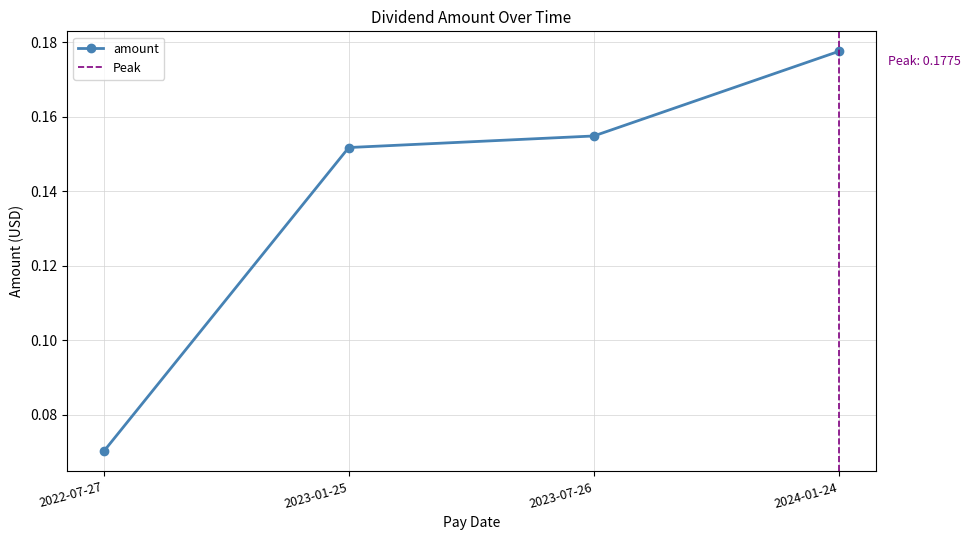

Which label corresponds to the largest value in the chart?

2024-01-24